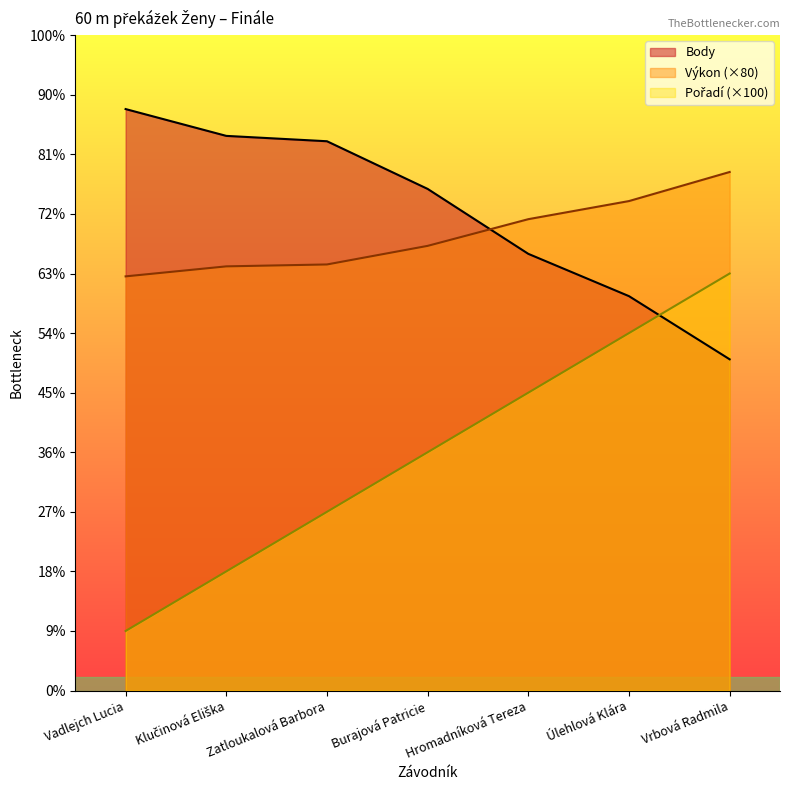

Where do Pořadí and Body first cross each other?

Úlehlová Klára and Vrbová Radmila